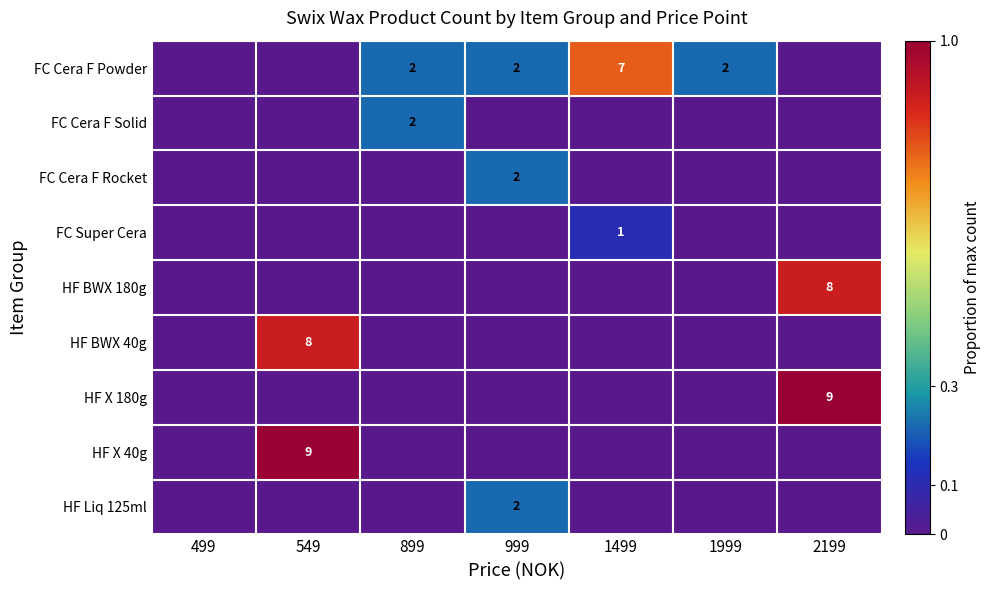

Is it true that FC Cera F Powder equals 3 at 1999?

False